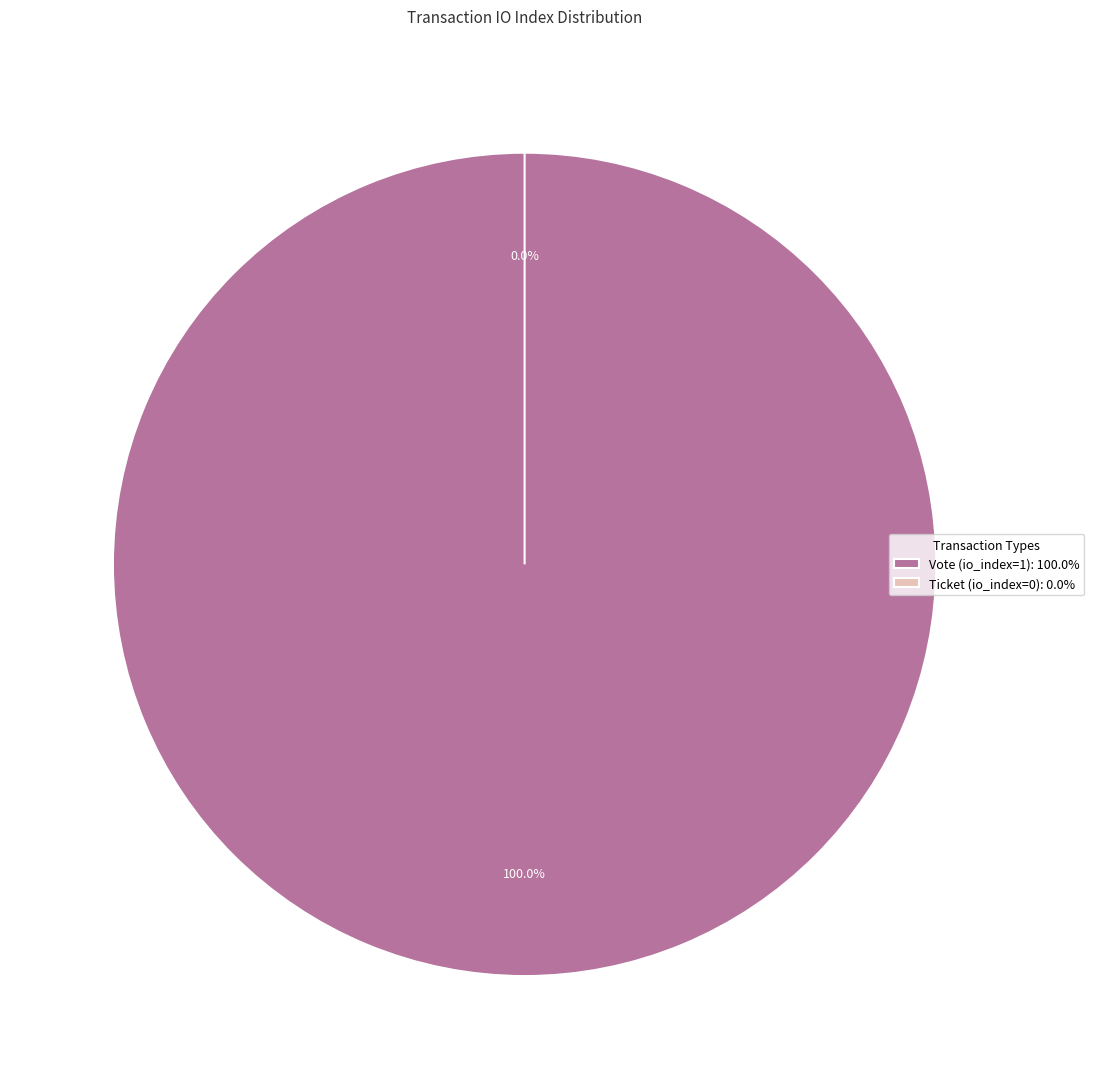

Which has a higher value, Ticket (io_index=0) or Vote (io_index=1)?

Vote (io_index=1)